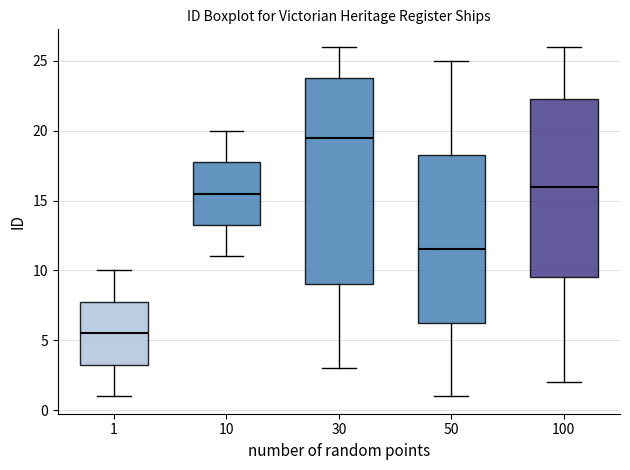

Which box has the lowest median line?

1